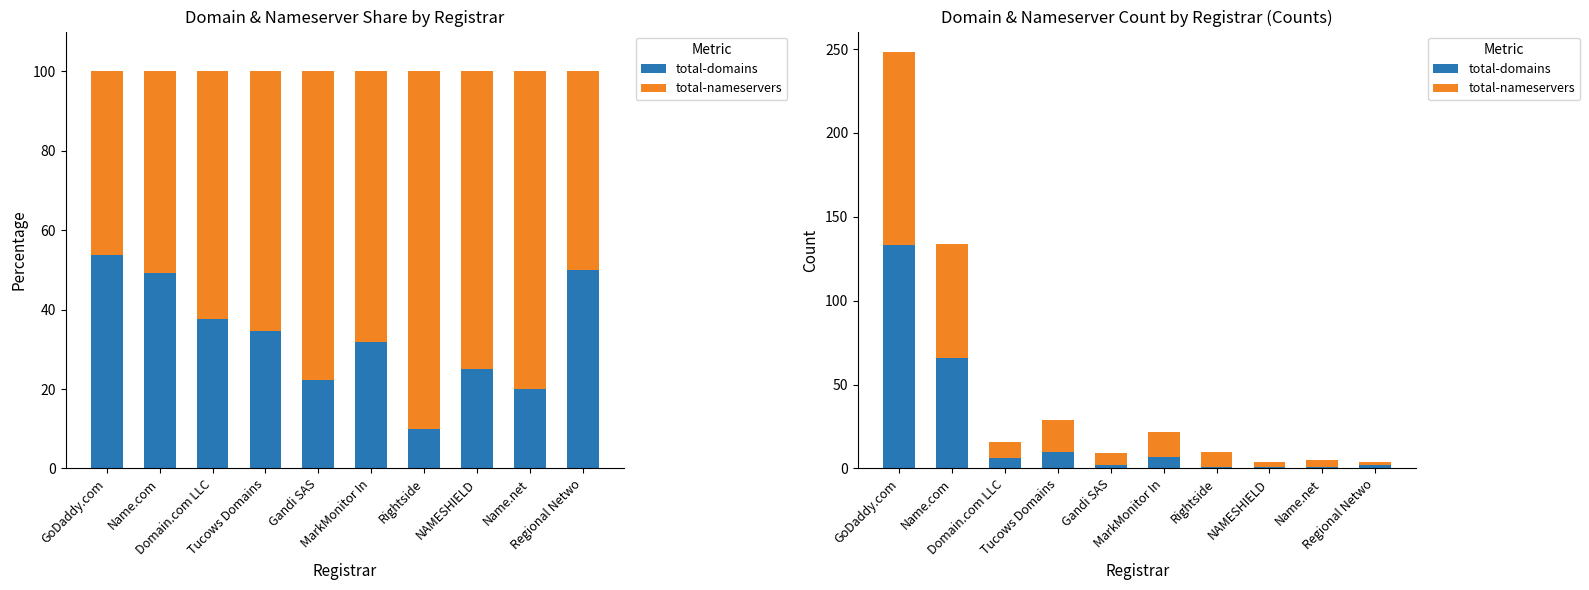

How many groups of bars are there?

10